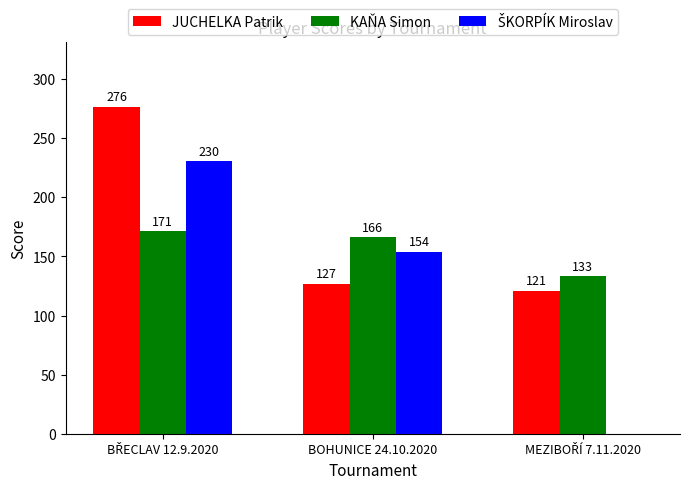

Where is KAŇA Simon nearest to the value 152?

BOHUNICE 24.10.2020